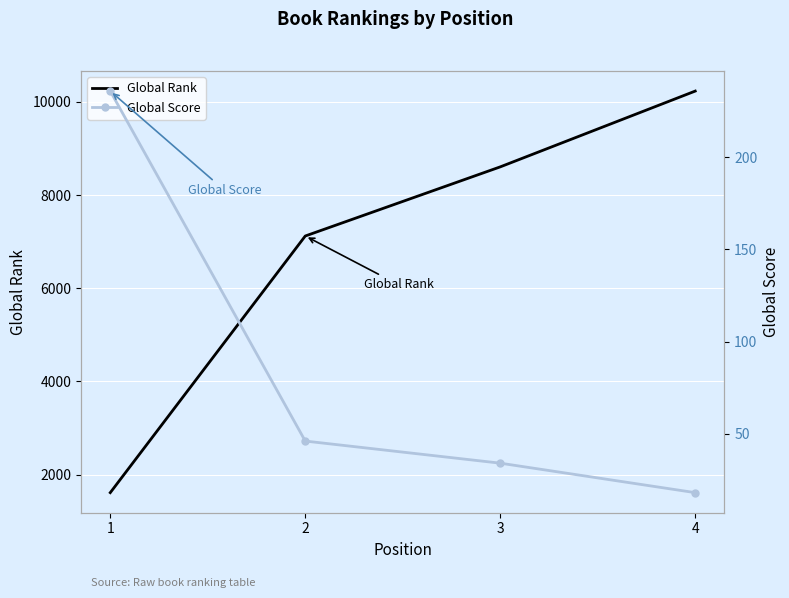

What is the difference between the Global Score values at 2 and 1?

190